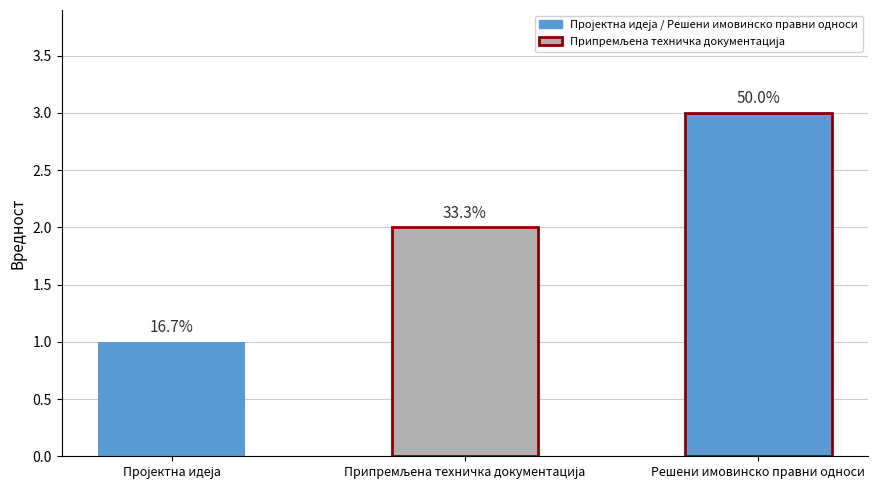

Which category has the lowest value across all series?

Пројектна идеја